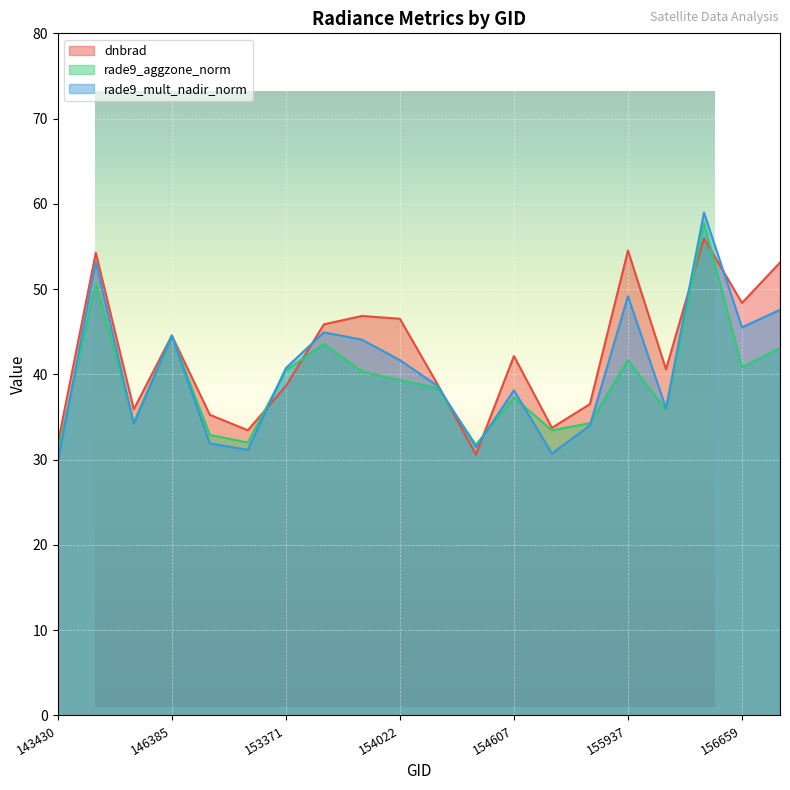

At which category is the sum across all series the highest?

156294